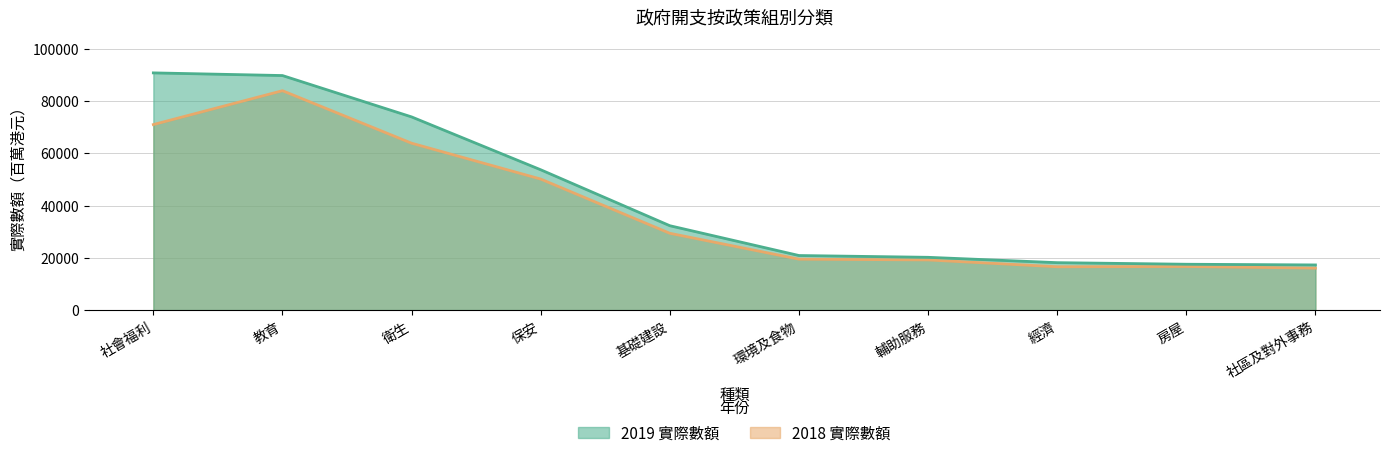

Where is 2018 實際數額 nearest to the value 50039?

保安